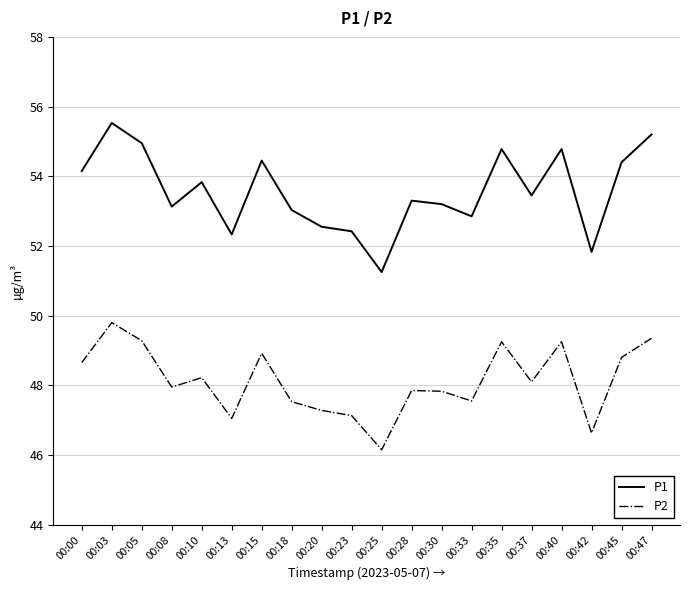

True or false: P1 and P2 intersect in this chart.

False